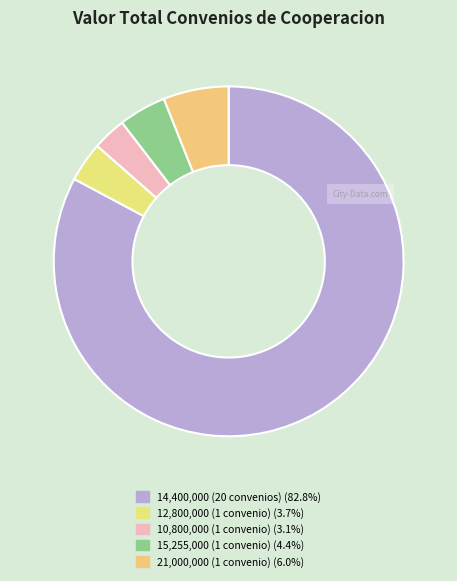

Is there any slice that represents more than half of the pie?

Yes